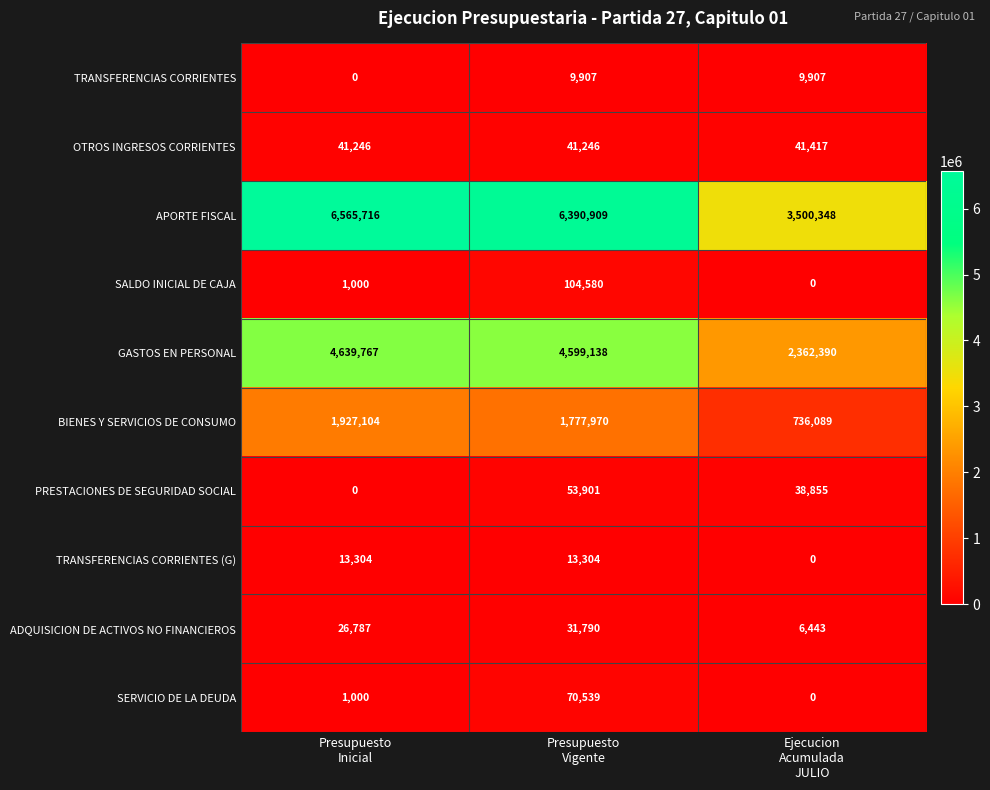

At which category is the sum across all series the highest?

Presupuesto
Inicial